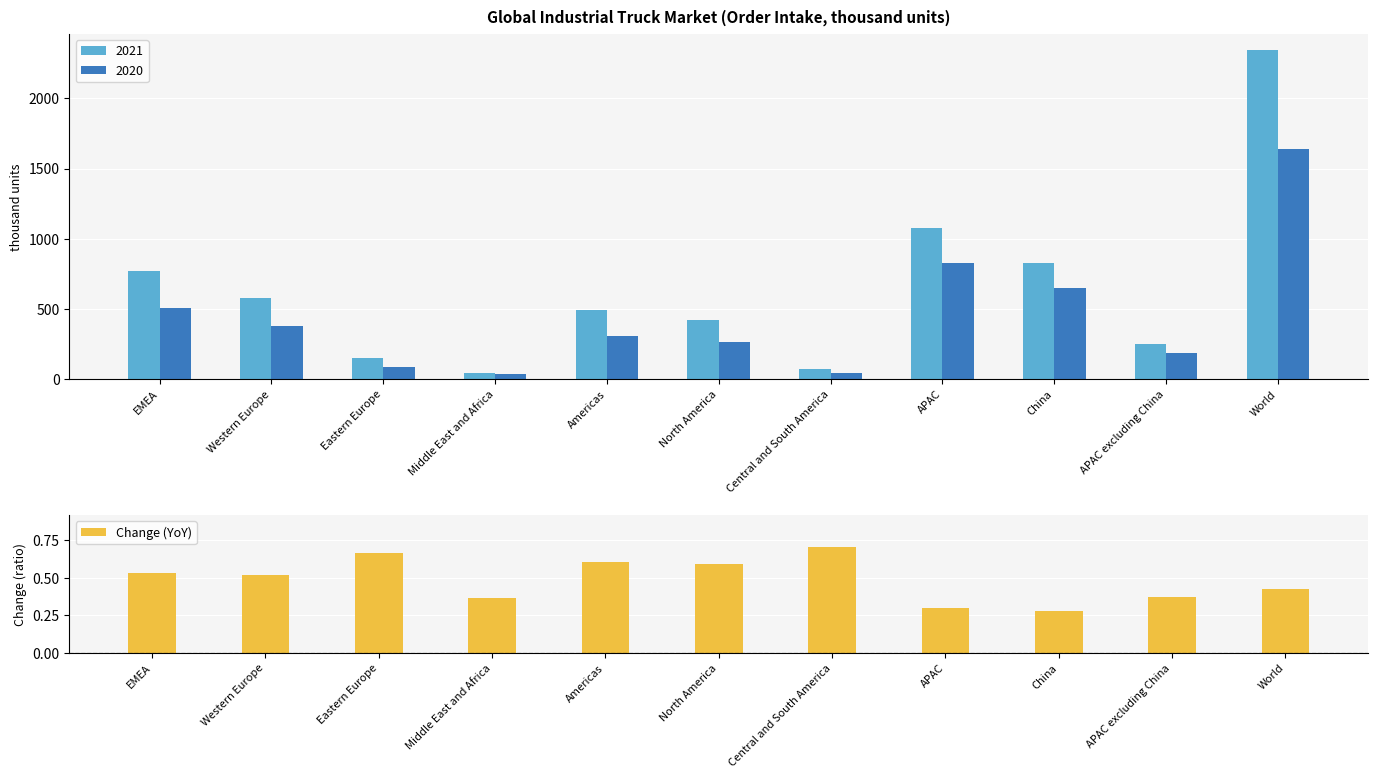

What is the smallest value displayed?

0.3